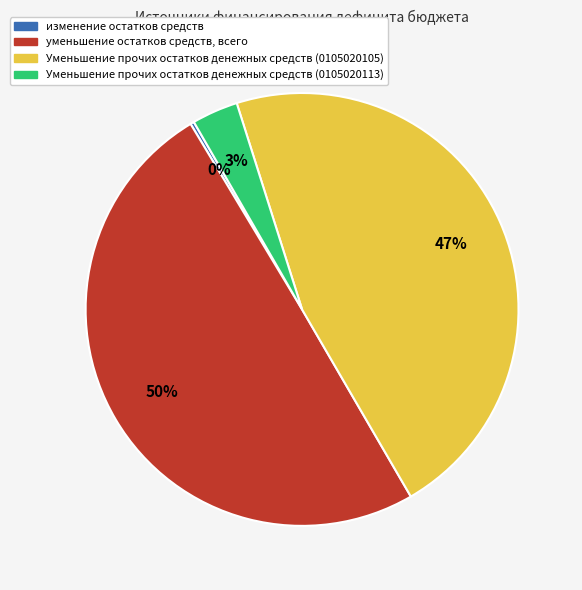

Does изменение остатков средств account for over 50% of the chart?

No